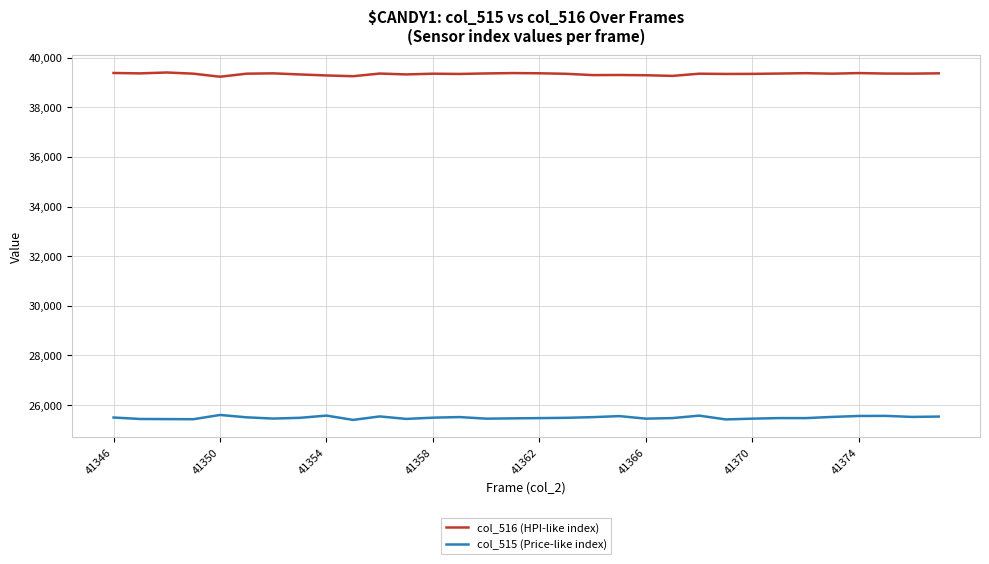

Does the chart display data point markers on the line(s)?

No